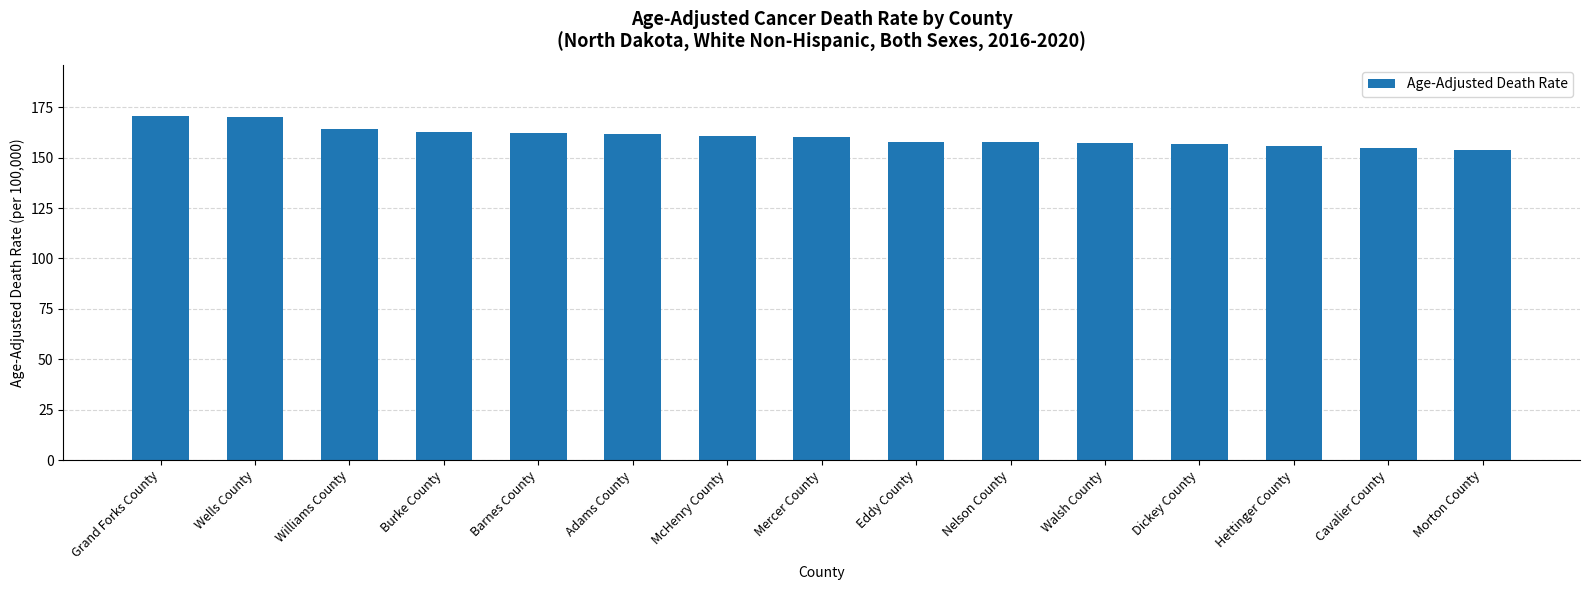

What is the greatest value displayed?

170.5